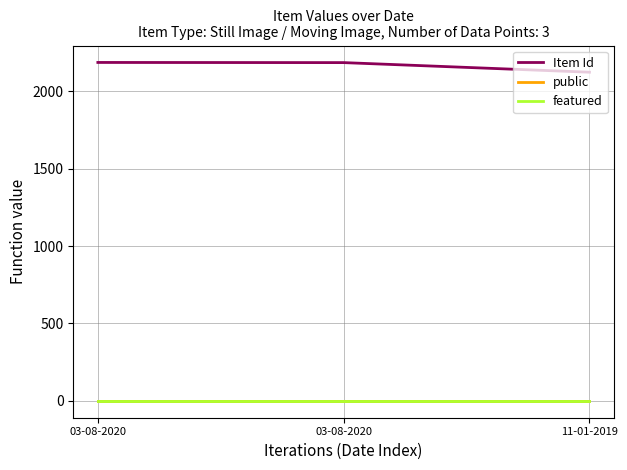

What are all the series names shown in the legend?

Item Id, public, featured